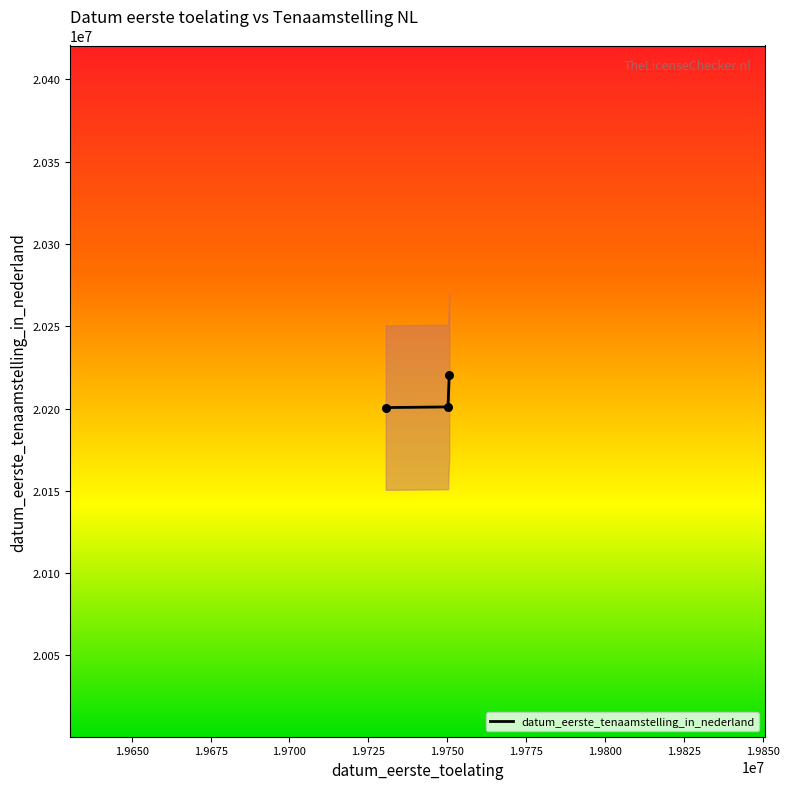

What is the change in value from 19730502 to 19750630?

+19997